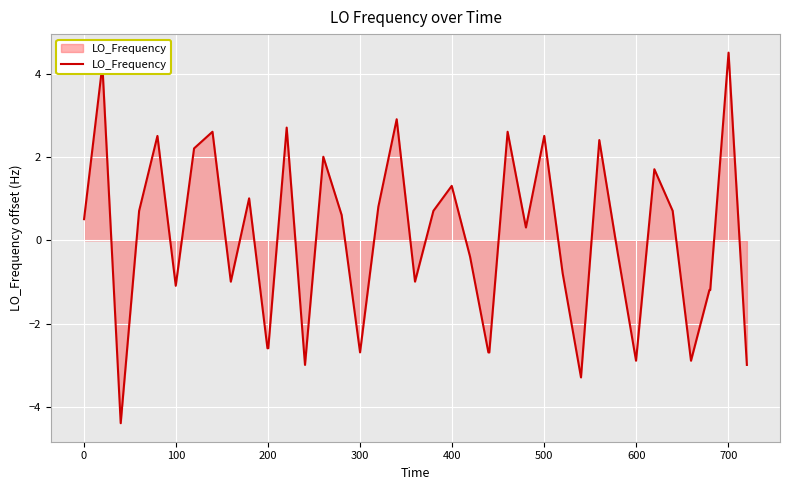

Reading right to left, list all the values displayed in this chart.

-3.0	4.5	-1.2	-1.2	-2.9	0.7	1.7	-2.9	-0.3	2.4	-3.3	-0.8	2.5	0.3	2.6	-2.7	-2.7	-0.4	1.3	0.7	-1.0	2.9	0.8	-2.7	0.6	2.0	-3.0	2.7	-2.6	-2.6	1.0	-1.0	2.6	2.2	-1.1	2.5	0.7	-4.4	4.2	0.5